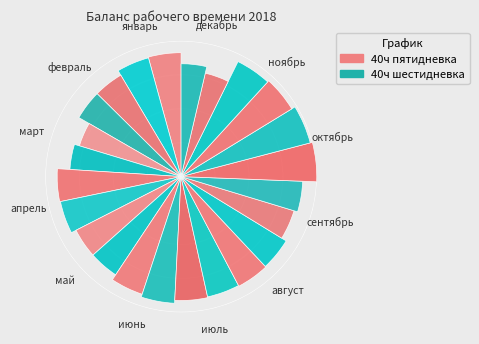

Rank the categories by value from highest to lowest.

октябрь, ноябрь, январь, апрель, июнь, июль, август, февраль, май, сентябрь, март, декабрь